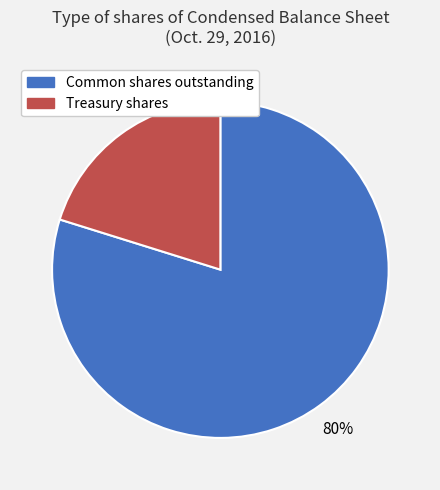

To the nearest percent, what is the difference between the Treasury shares and Common shares outstanding slice percentages?

60%